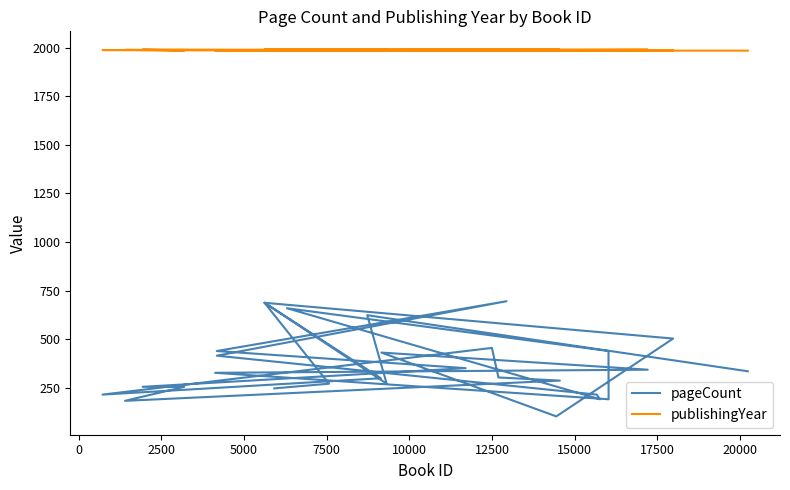

True or false: publishingYear and pageCount intersect in this chart.

False